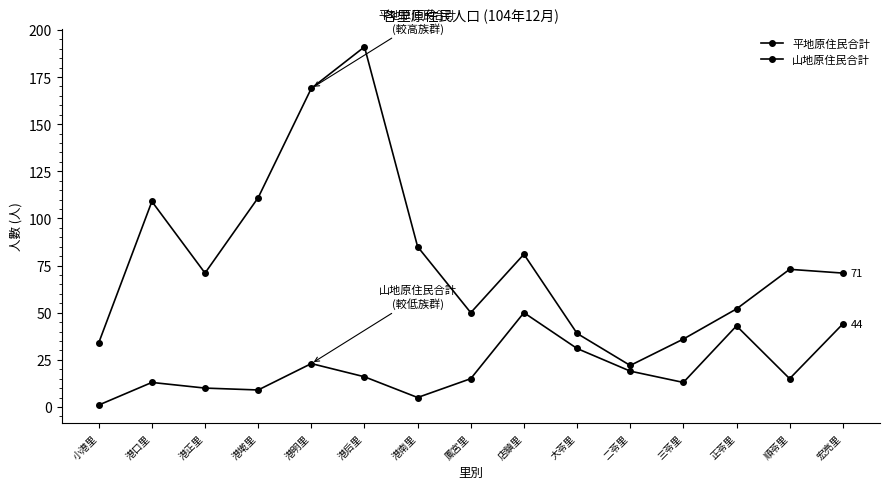

How many series are shown in this chart?

2